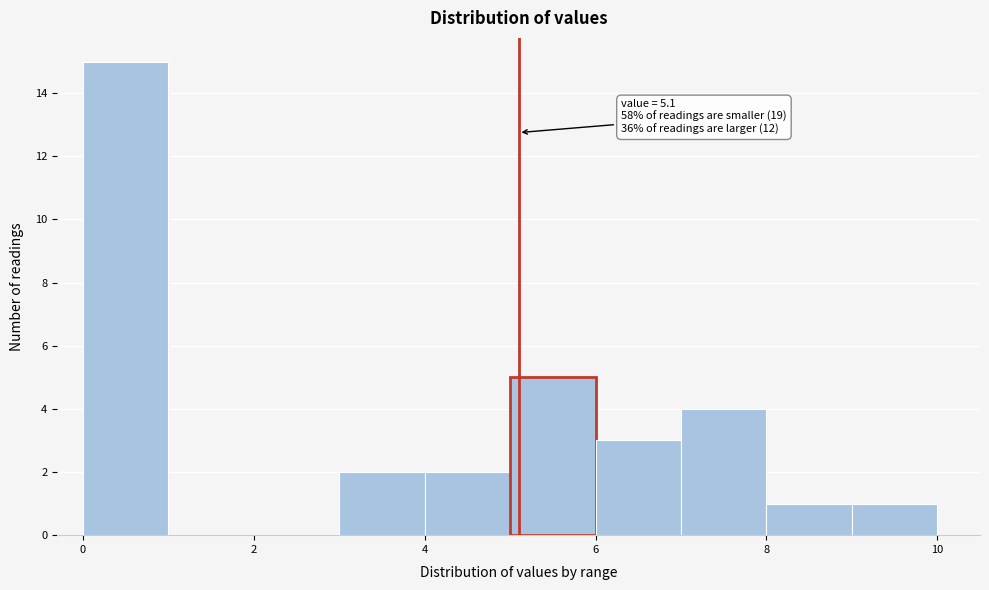

Which range on the x-axis has the tallest bar?

0 to 1